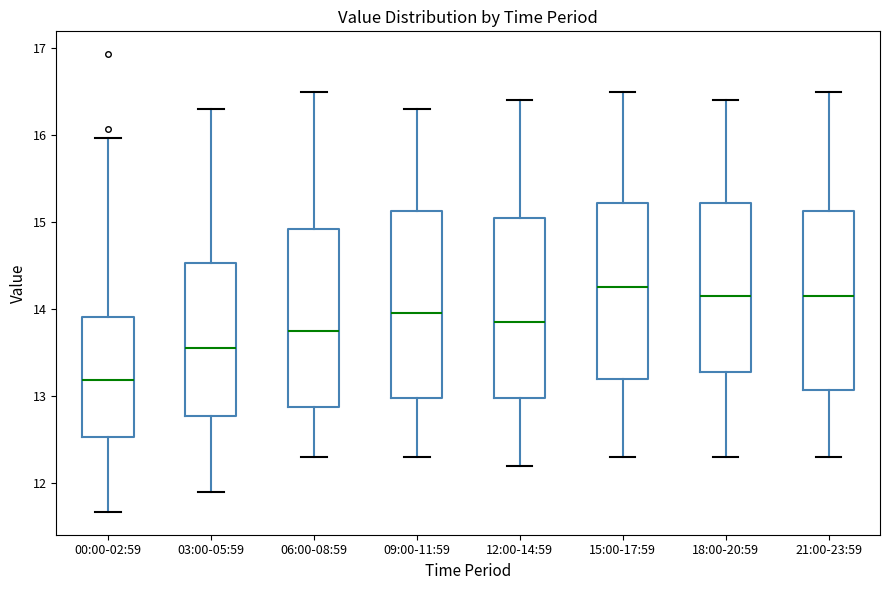

Reading left to right, read every box against the y-axis: the position of its median line, the range the box covers, and the ends of its whiskers. The values are not printed on the chart, so give them approximately, as read against the axis.

00:00-02:59: median 13.2, box 12.5 to 13.9, whiskers 11.7 to 16.0
03:00-05:59: median 13.6, box 12.8 to 14.5, whiskers 11.9 to 16.3
06:00-08:59: median 13.8, box 12.9 to 14.9, whiskers 12.3 to 16.5
09:00-11:59: median 14.0, box 13.0 to 15.1, whiskers 12.3 to 16.3
12:00-14:59: median 13.9, box 13.0 to 15.1, whiskers 12.2 to 16.4
15:00-17:59: median 14.3, box 13.2 to 15.2, whiskers 12.3 to 16.5
18:00-20:59: median 14.2, box 13.3 to 15.2, whiskers 12.3 to 16.4
21:00-23:59: median 14.2, box 13.1 to 15.1, whiskers 12.3 to 16.5